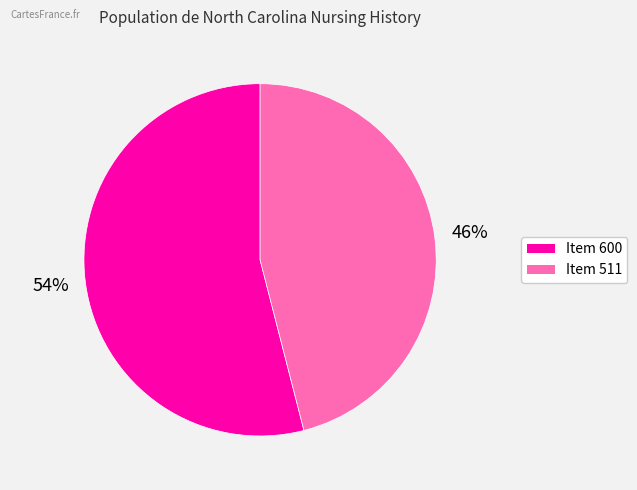

Which category accounts for the majority?

Item 600